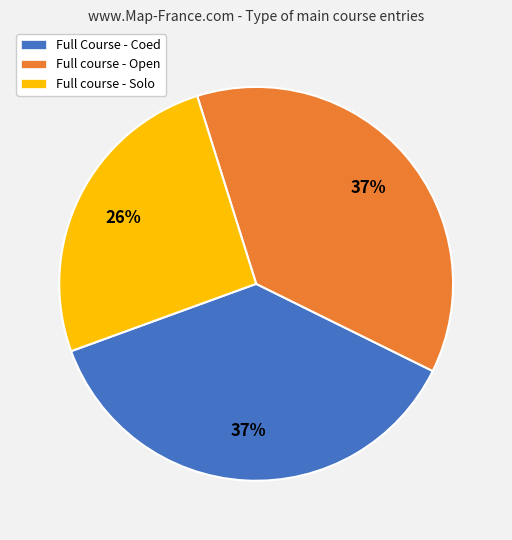

Do Full course - Open and Full Course - Coed together represent more than half of the pie?

Yes